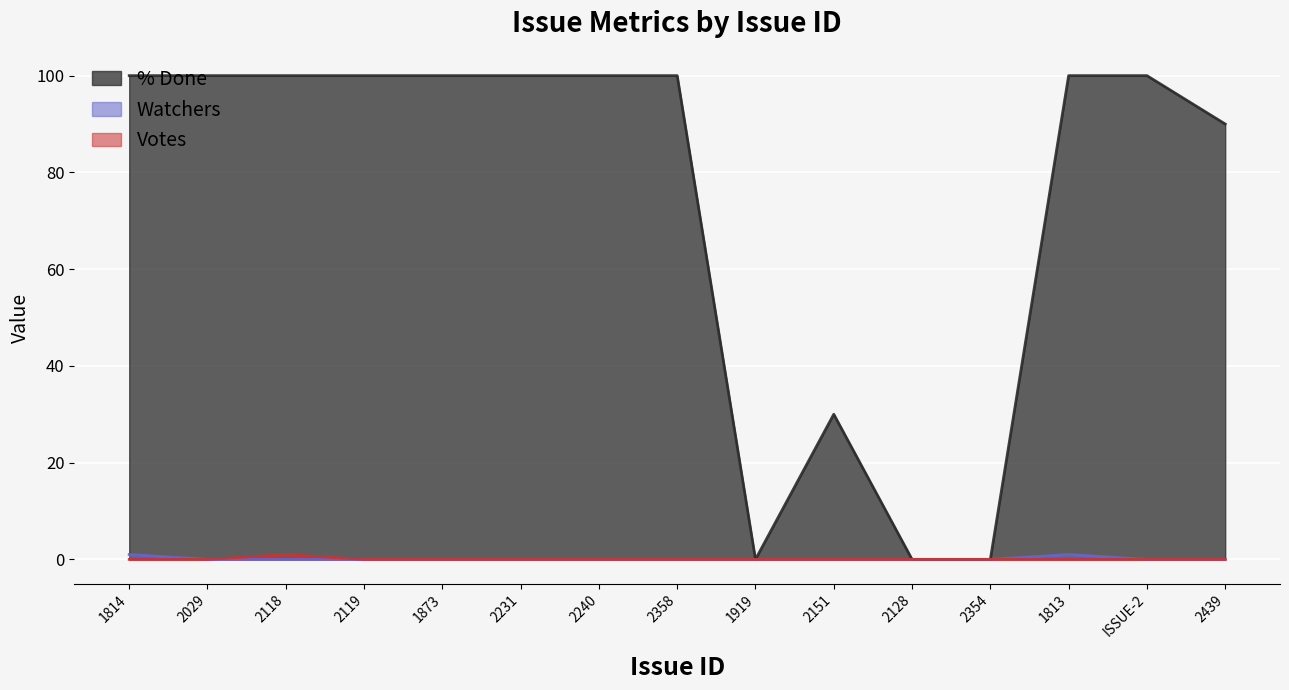

Is the value of Votes at 2029 greater than the value of % Done at 2029?

No